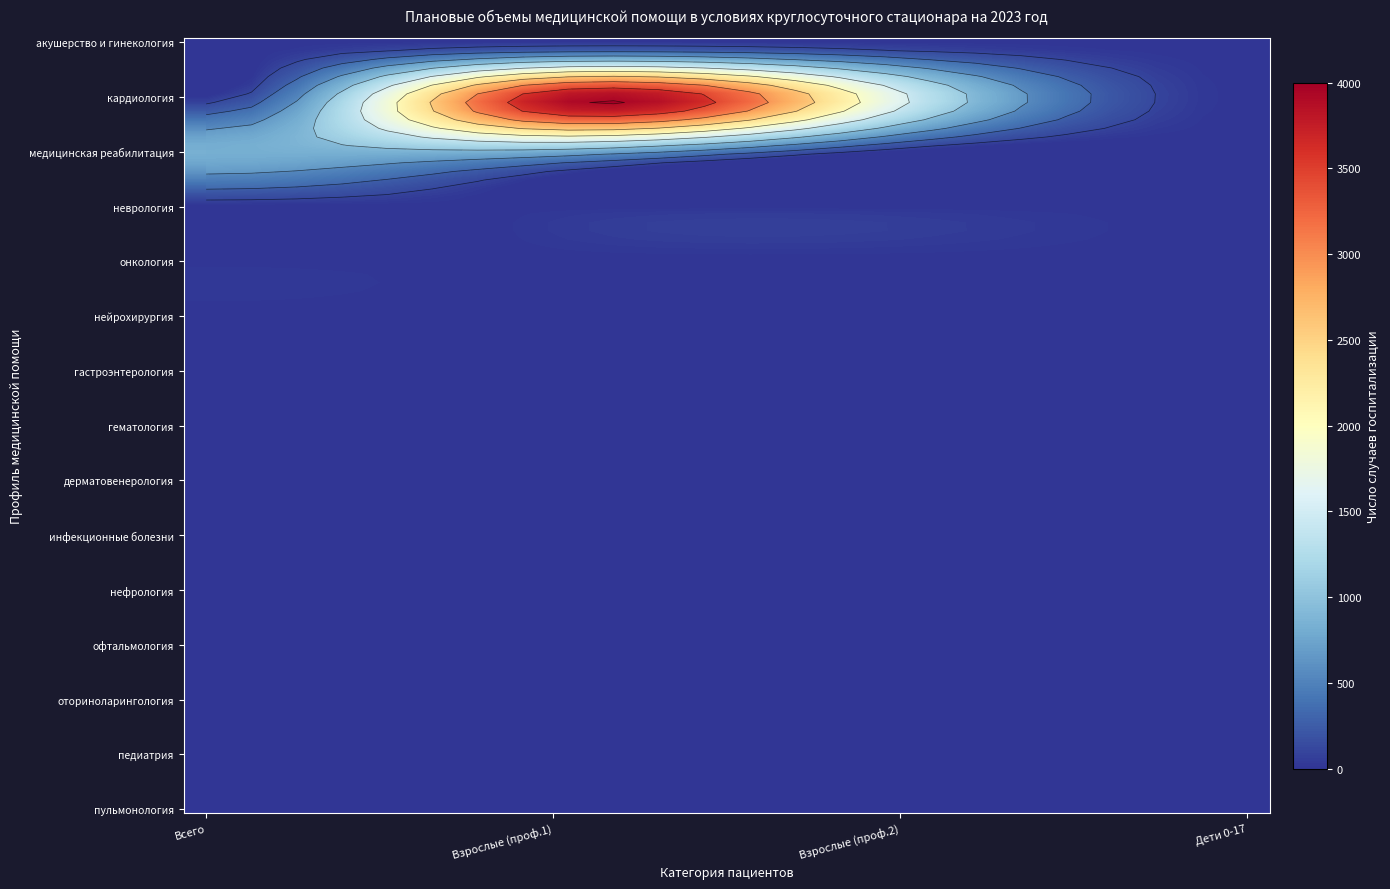

Which series has the widest spread of values?

кардиология